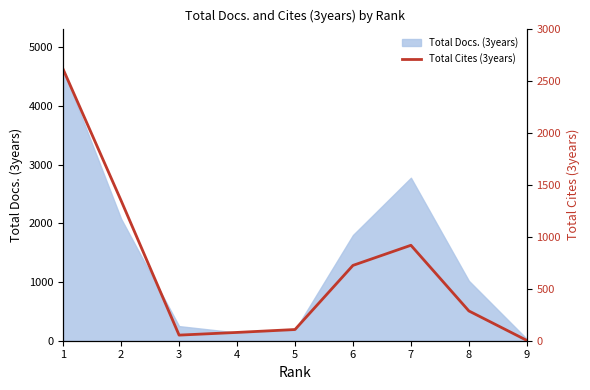

Which label corresponds to the smallest value in the chart?

9